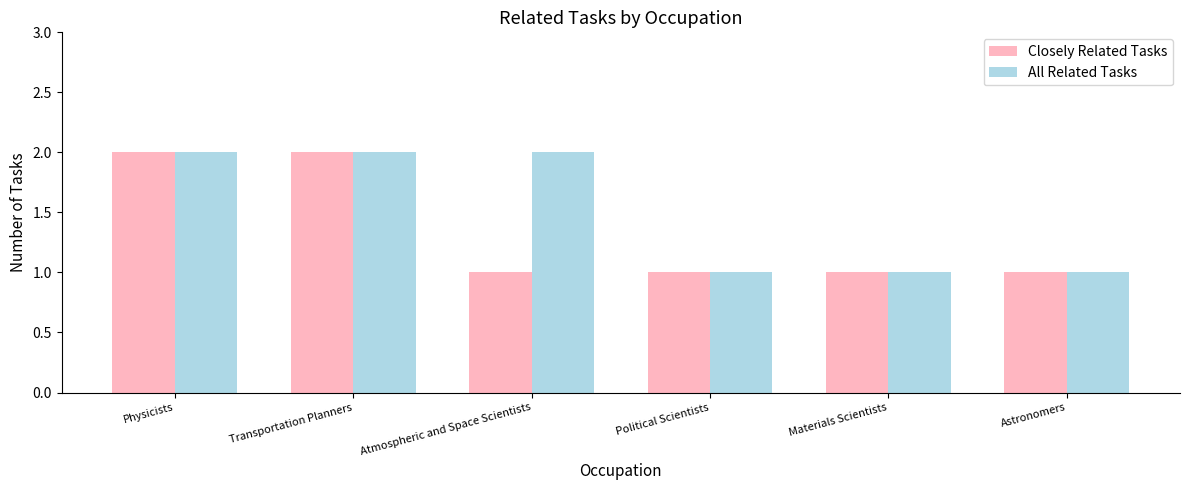

Rank the series by their average value, from lowest to highest.

Closely Related Tasks, All Related Tasks